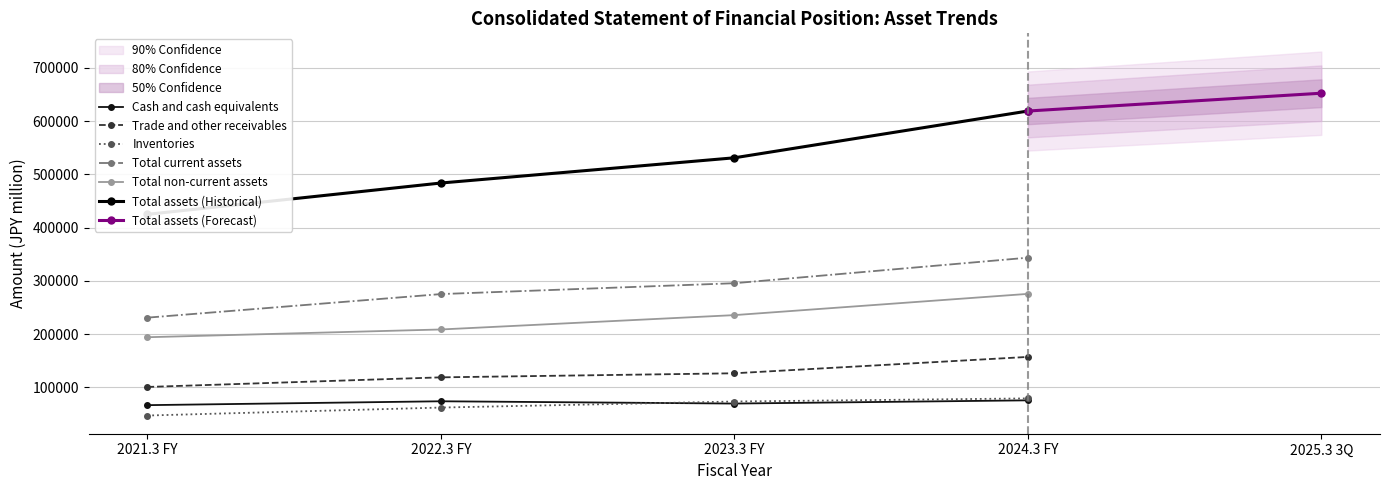

Which series has the largest total across all categories?

Total assets